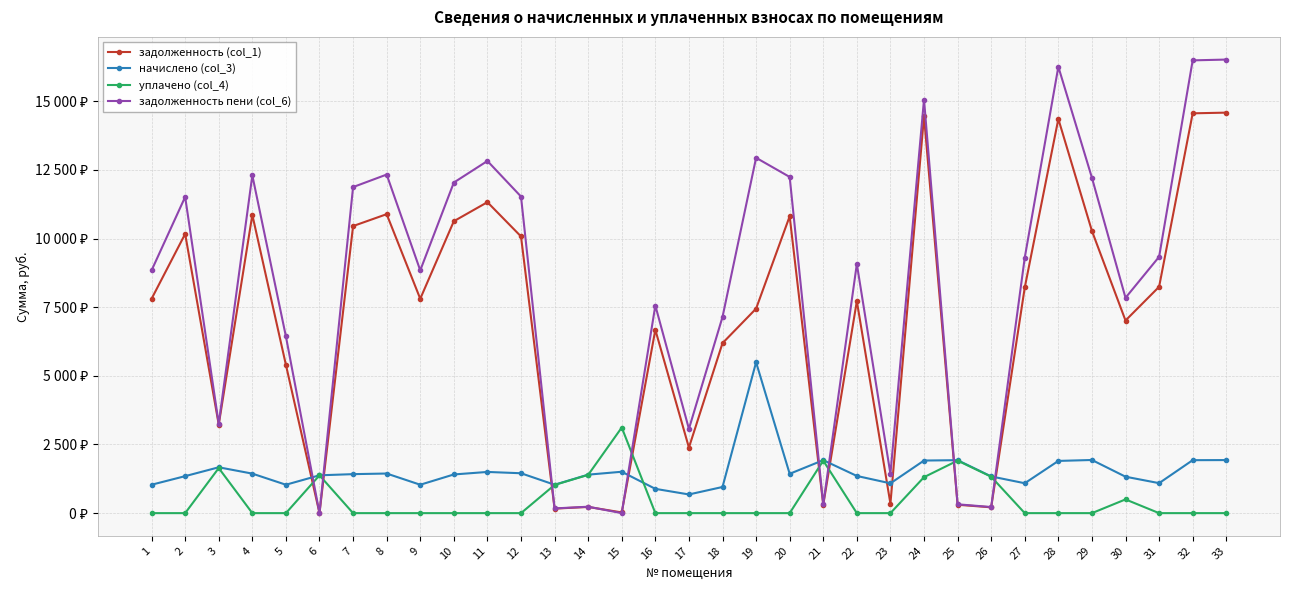

How many interior local valleys does the начислено (col_3) series have?

8